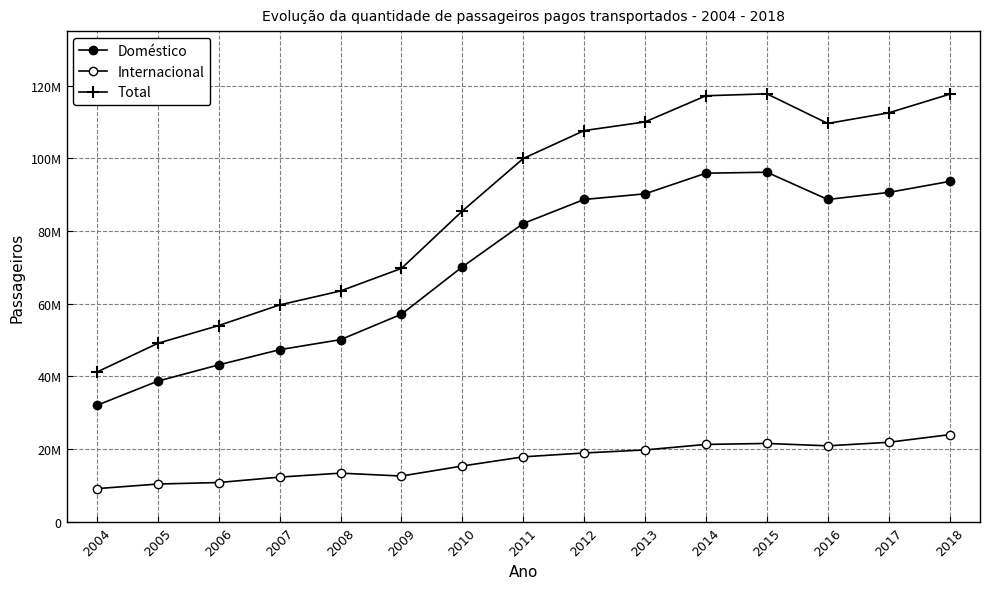

Is this an area chart (filled region under the line)?

No